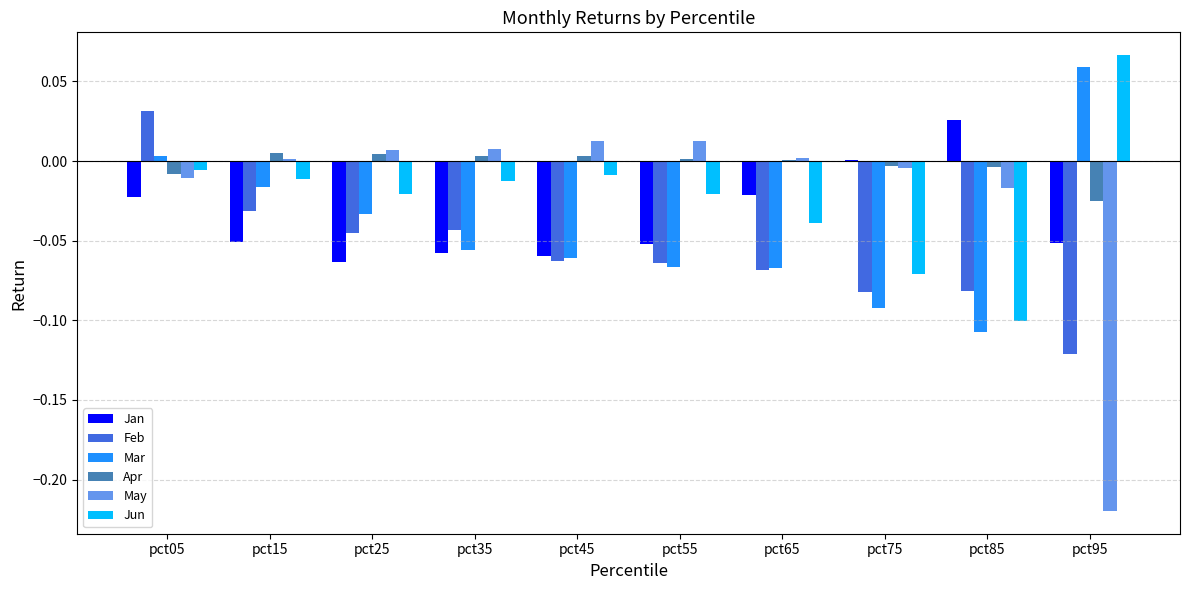

How many groups of bars are there?

10